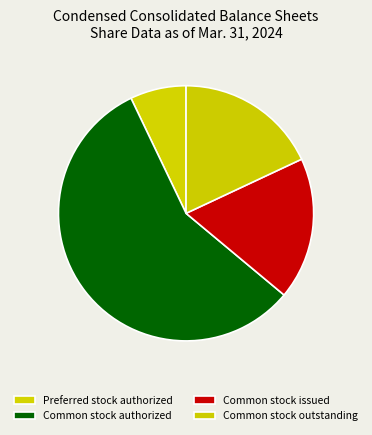

How many segments does this pie chart have?

4